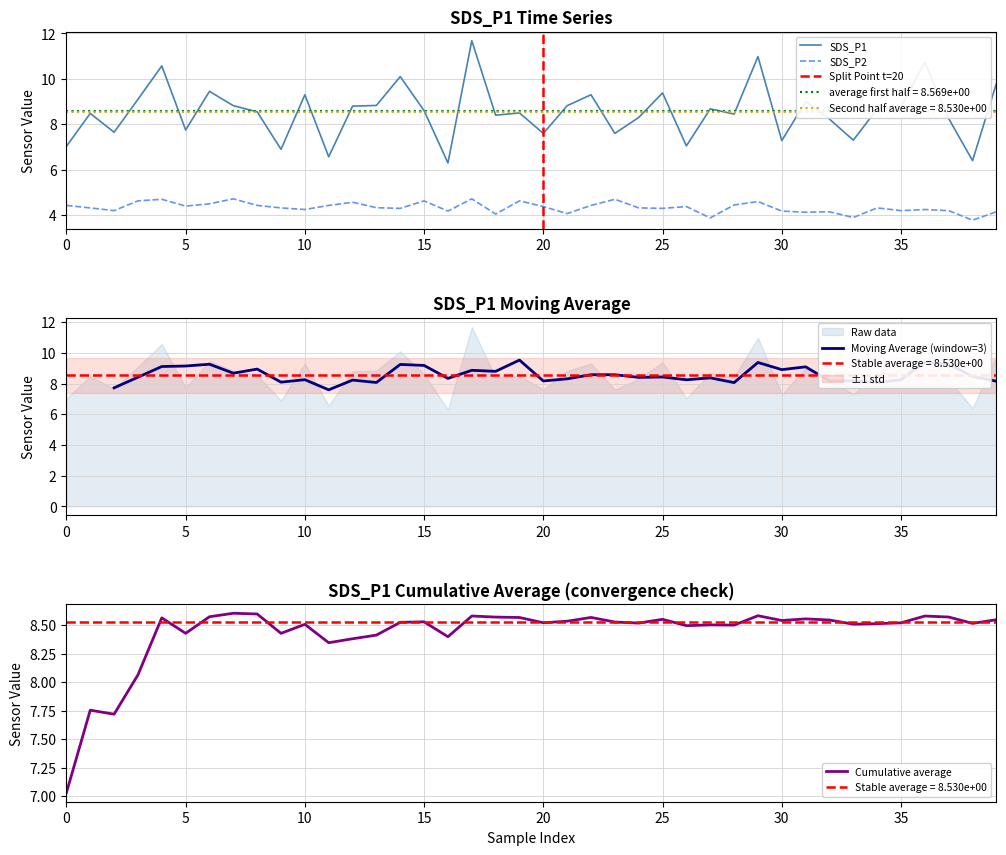

What is the label of the 9th point from the right?

31